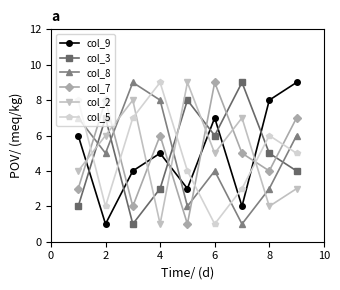

True or false: col_9 and col_5 cross at least once.

True